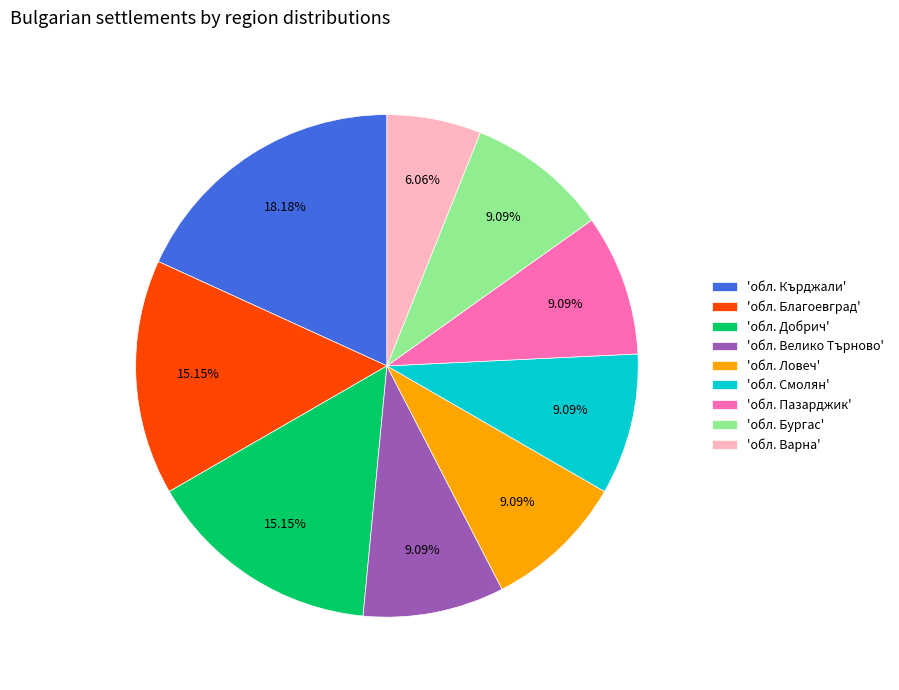

What is the smallest slice in the pie chart?

'обл. Варна'